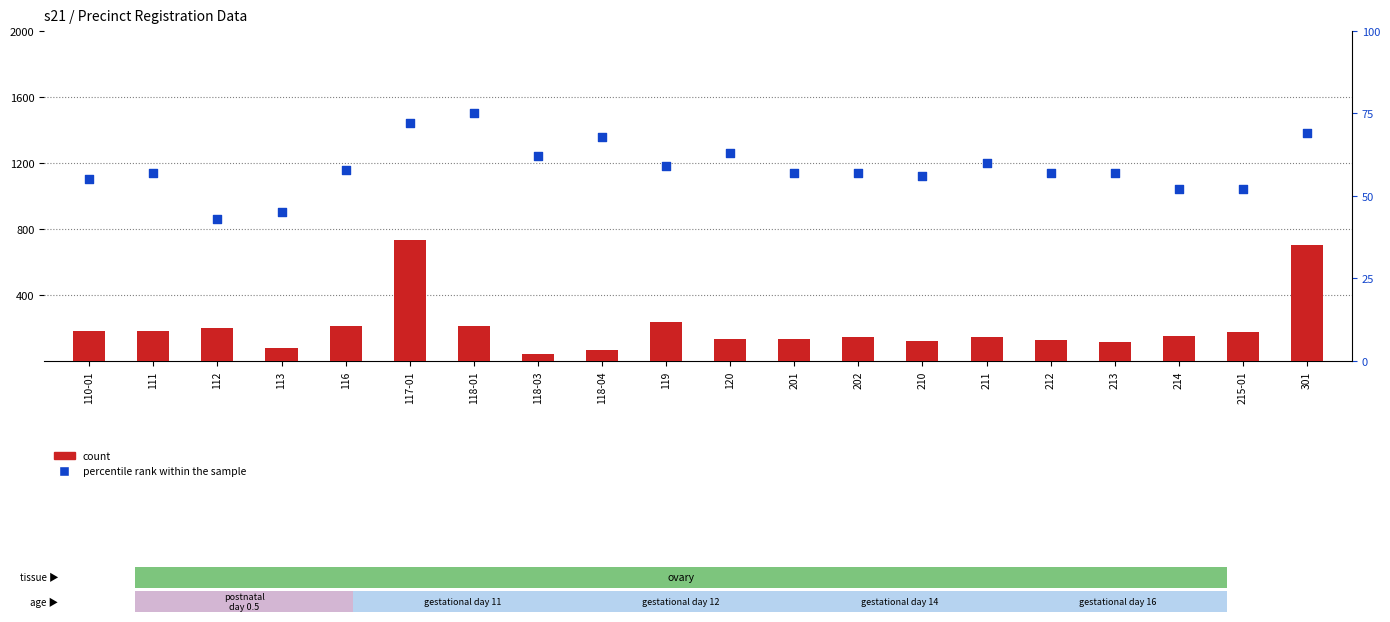

At which category is the sum across all series the highest?

117-01